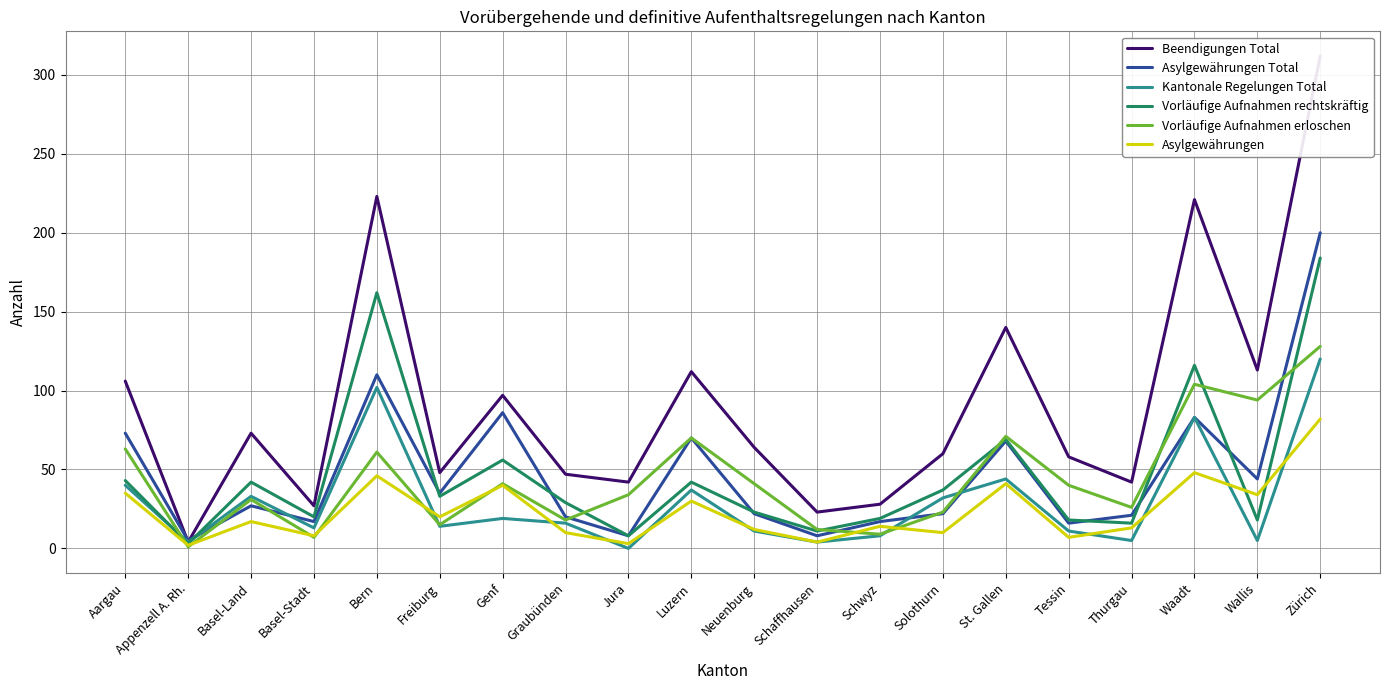

At which category does the chart reach its minimum across all series?

Jura